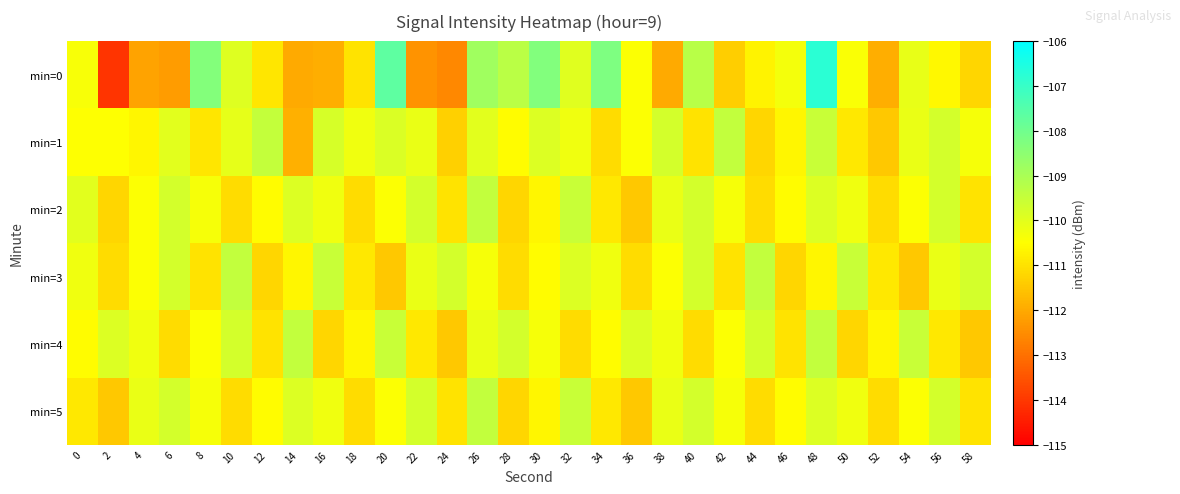

What is the maximum value shown in the chart?

-106.7